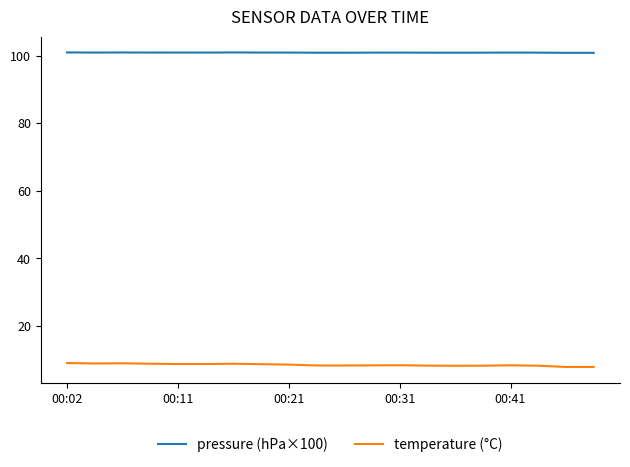

Does the chart display data point markers on the line(s)?

No